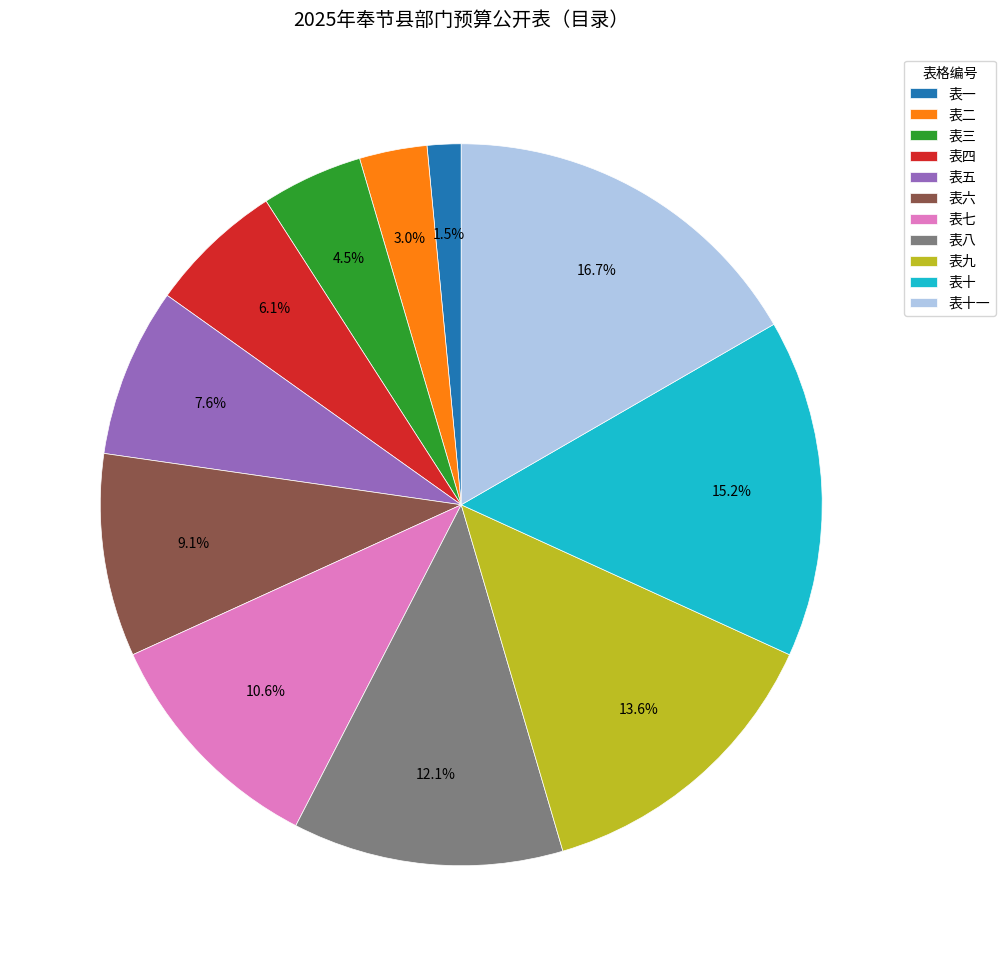

Is it true that 表八 is 12% of the pie?

True